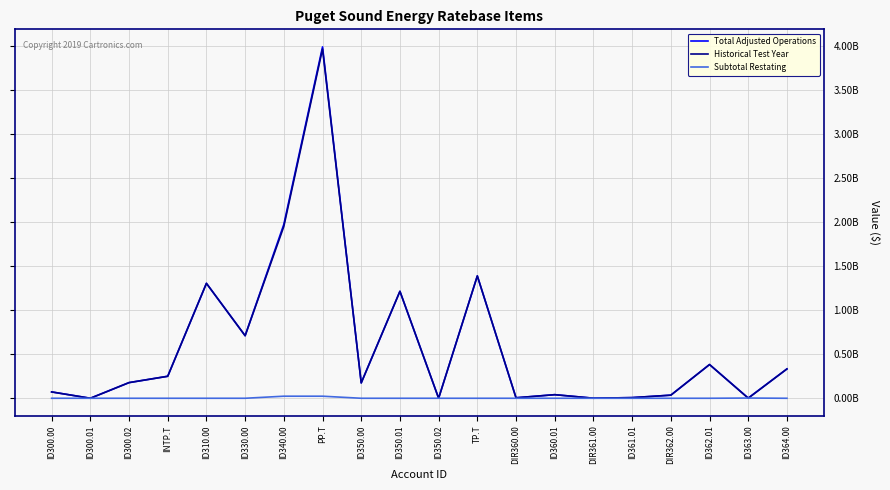

Reading right to left, list all the values displayed in this chart.

Total Adjusted Operations: ID364.00=332822112	ID363.00=2897295	ID362.01=382771525	DIR362.00=35097708	ID361.01=7274465	DIR361.00=696661	ID360.01=40674420	DIR360.00=5368161	TP.T=1389050215	ID350.02=389231	ID350.01=1214311299	ID350.00=174349685	PP.T=3988949902	ID340.00=1974152231	ID330.00=710256219	ID310.00=1304541452	INTP.T=249690577	ID300.02=177634269	ID300.01=83029	ID300.00=71973279
Historical Test Year: ID364.00=332893424	ID363.00=478177	ID362.01=382771525	DIR362.00=35278387	ID361.01=7274465	DIR361.00=696661	ID360.01=40674420	DIR360.00=5368161	TP.T=1389050215	ID350.02=389231	ID350.01=1214311299	ID350.00=174349685	PP.T=3965533511	ID340.00=1950735840	ID330.00=710256219	ID310.00=1304541451	INTP.T=249690577	ID300.02=177634269	ID300.01=83029	ID300.00=71973279
Subtotal Restating: ID364.00=-71312	ID363.00=2419118	ID362.01=0	DIR362.00=-180679	ID361.01=0	DIR361.00=0	ID360.01=0	DIR360.00=0	TP.T=0	ID350.02=0	ID350.01=0	ID350.00=0	PP.T=23416391	ID340.00=23416391	ID330.00=0	ID310.00=0	INTP.T=0	ID300.02=0	ID300.01=0	ID300.00=0